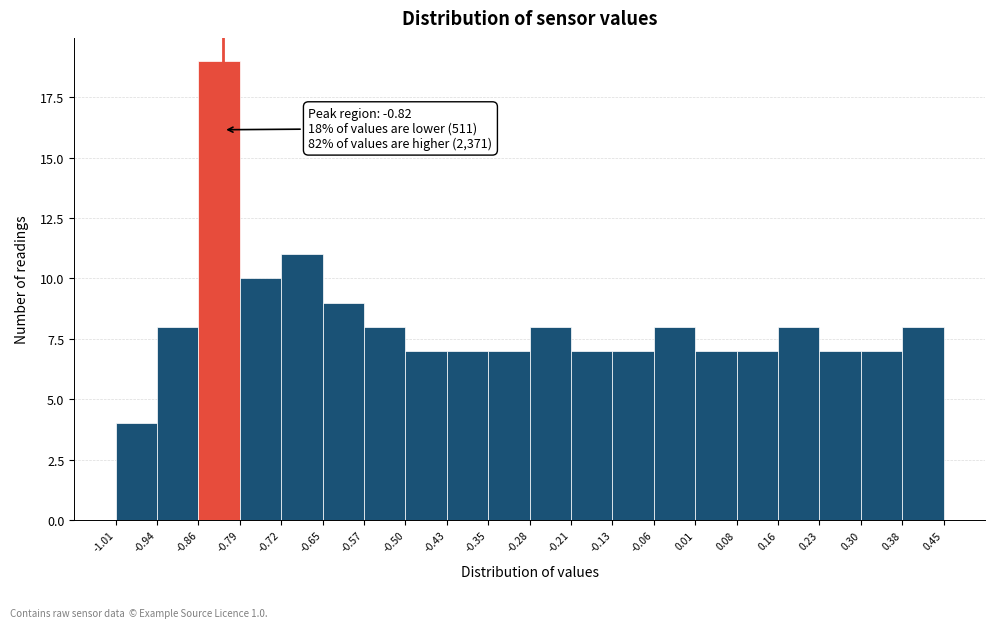

Over which range of the x-axis is the bar tallest?

-0.86 to -0.79